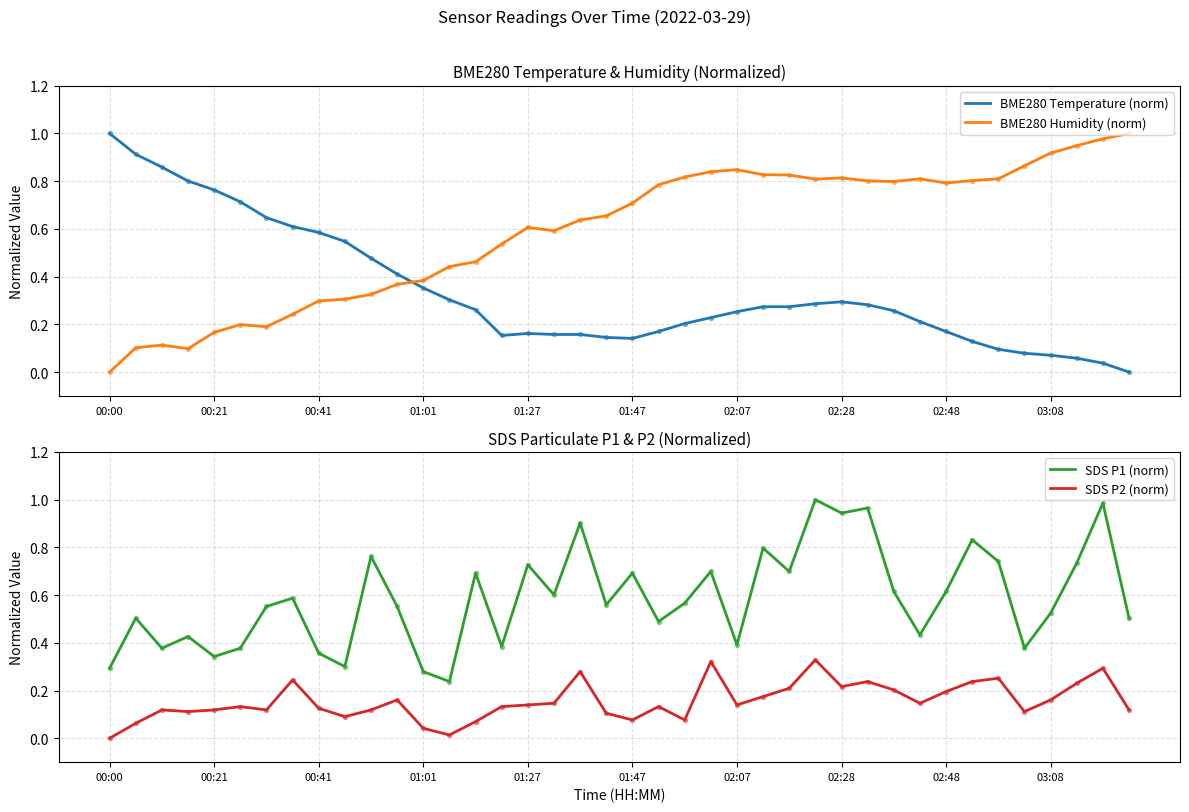

At which category is the sum across all series the highest?

27